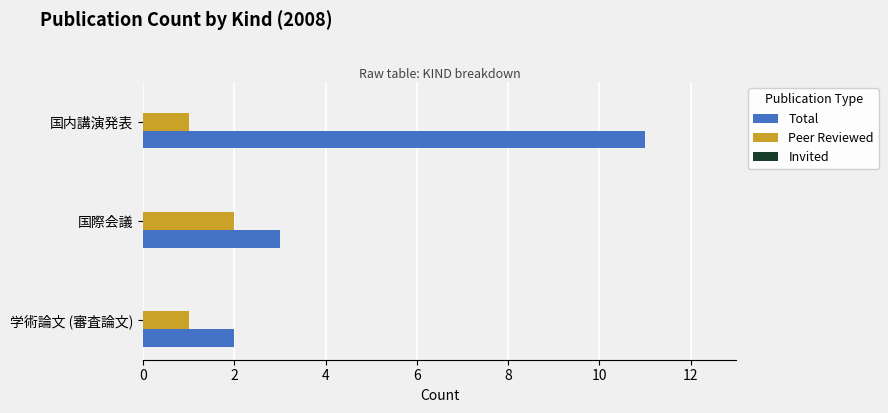

The value of Peer Reviewed at 国際会議 is 2. True or false?

True